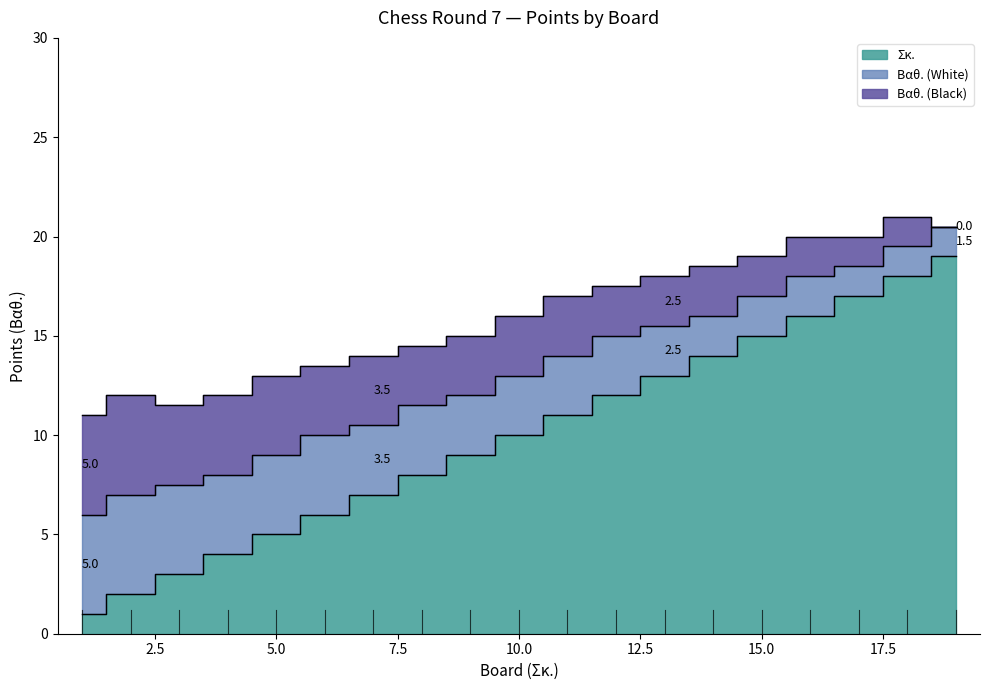

What is the minimum value shown in the chart?

1.0